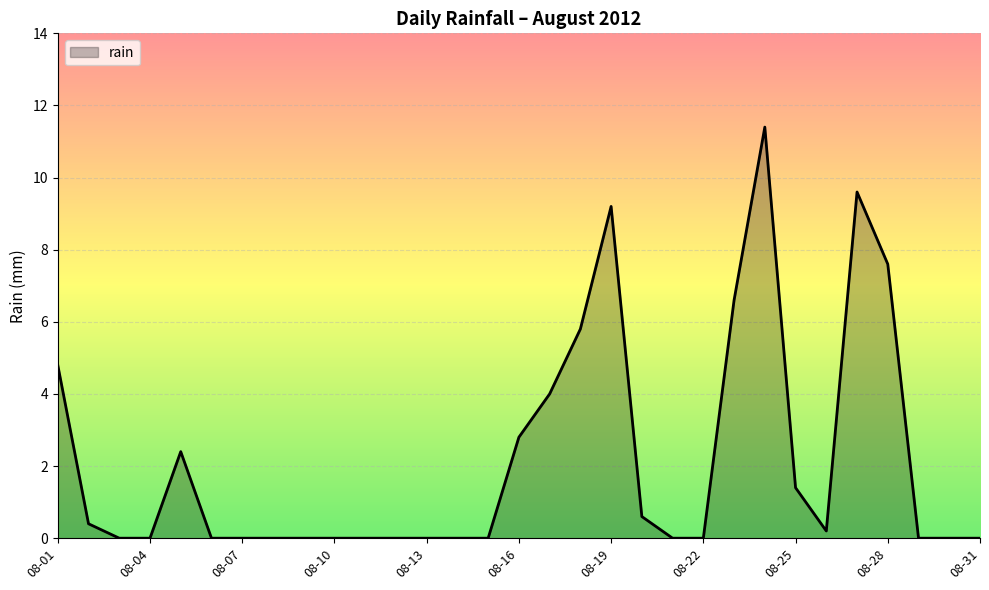

What is the difference between the maximum and minimum values?

11.4